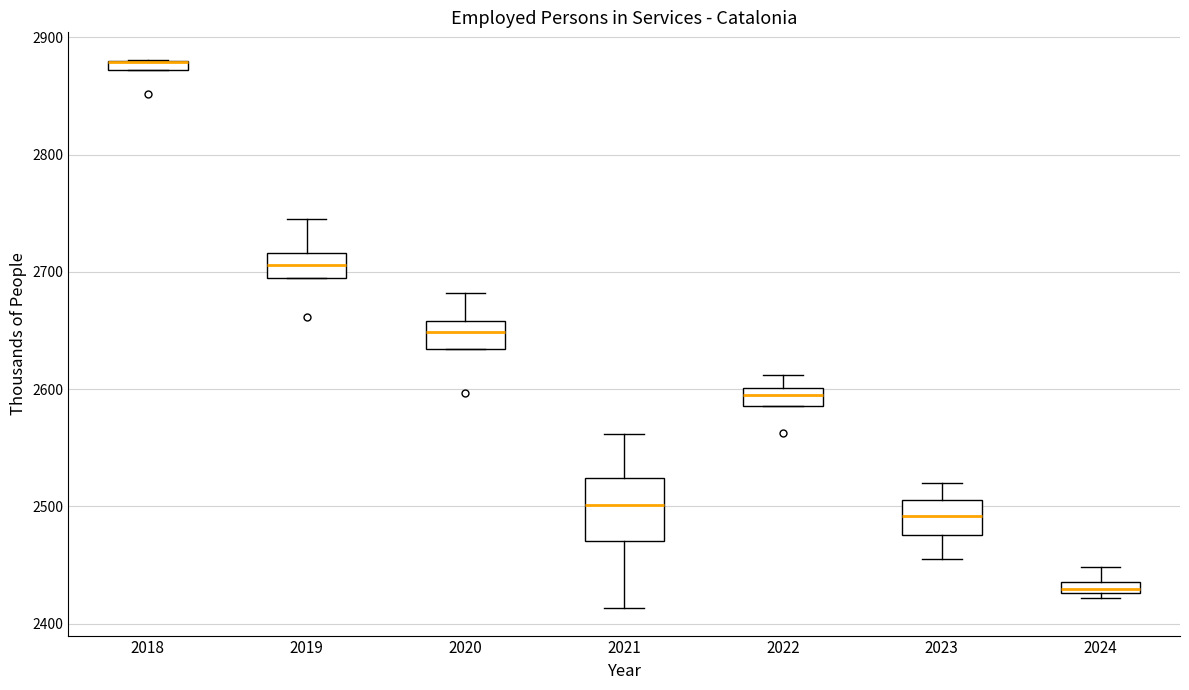

Where does the upper whisker of the box at x = 2020 end on the y-axis? The values are not printed on the chart, so give them approximately, as read against the axis.

2680